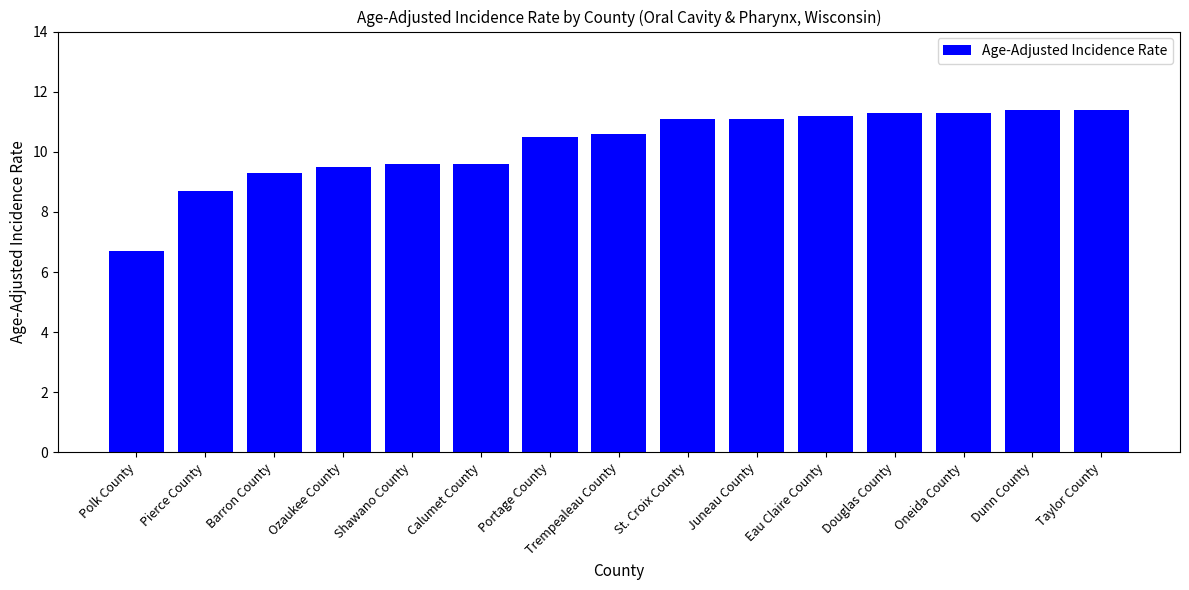

Reading left to right, transcribe all the data shown in this chart.

6.7	8.7	9.3	9.5	9.6	9.6	10.5	10.6	11.1	11.1	11.2	11.3	11.3	11.4	11.4